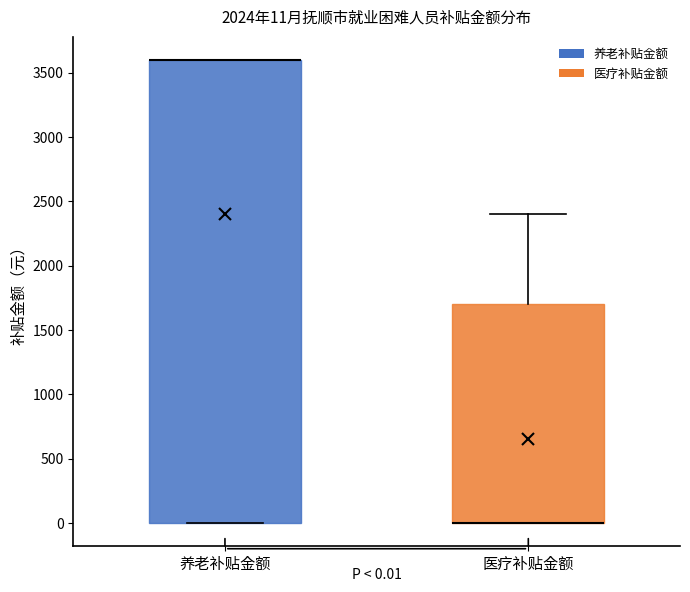

Which box is the tallest, from its lower edge to its upper edge?

养老补贴金额